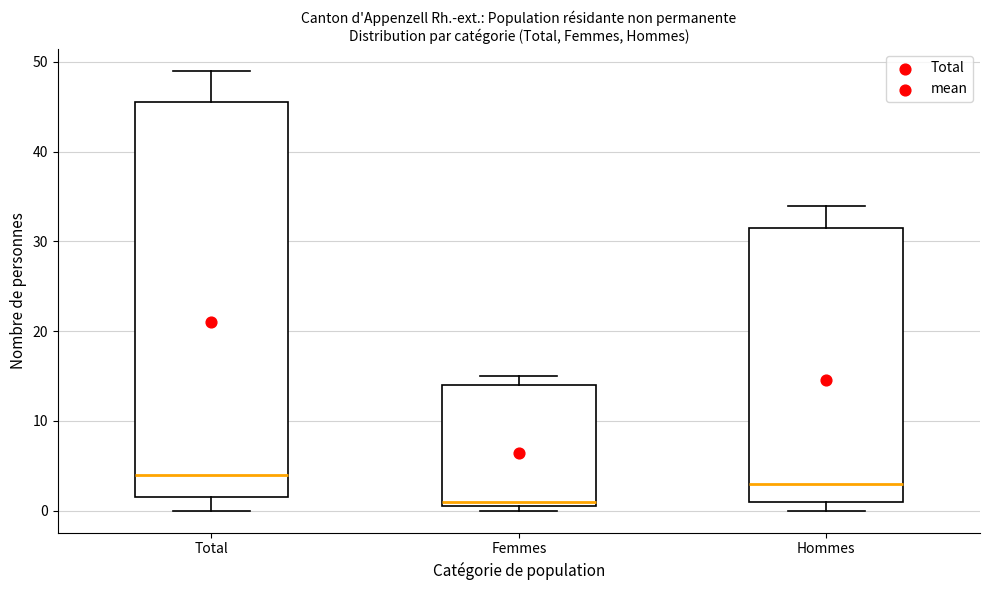

Comparing the boxes themselves (not the whiskers), which one is the tallest?

Total